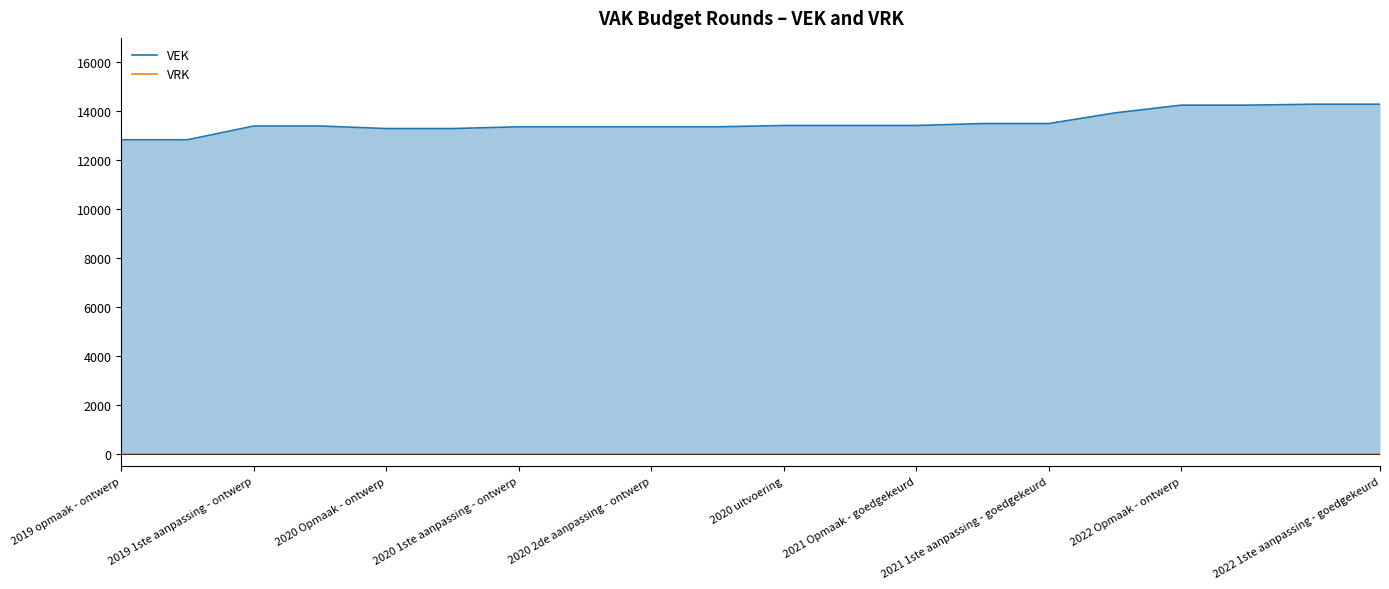

Rank the series by their average value, from highest to lowest.

VEK, VRK